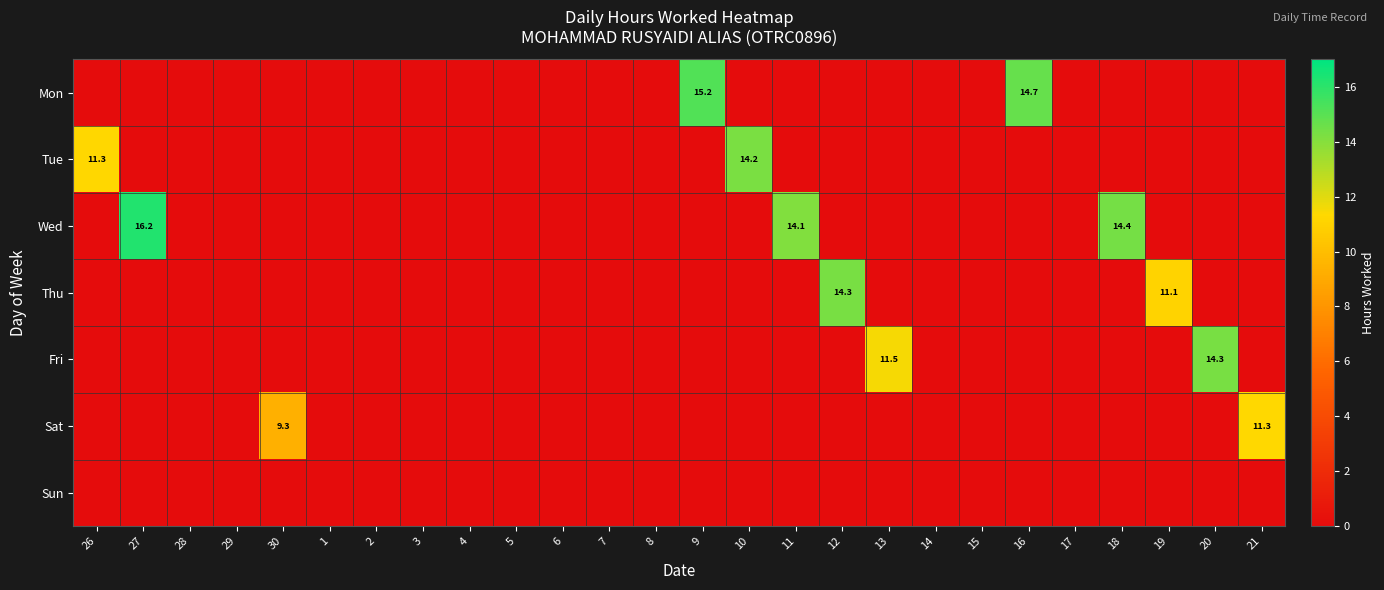

Is it true that Sat equals 16.8 at 21?

False